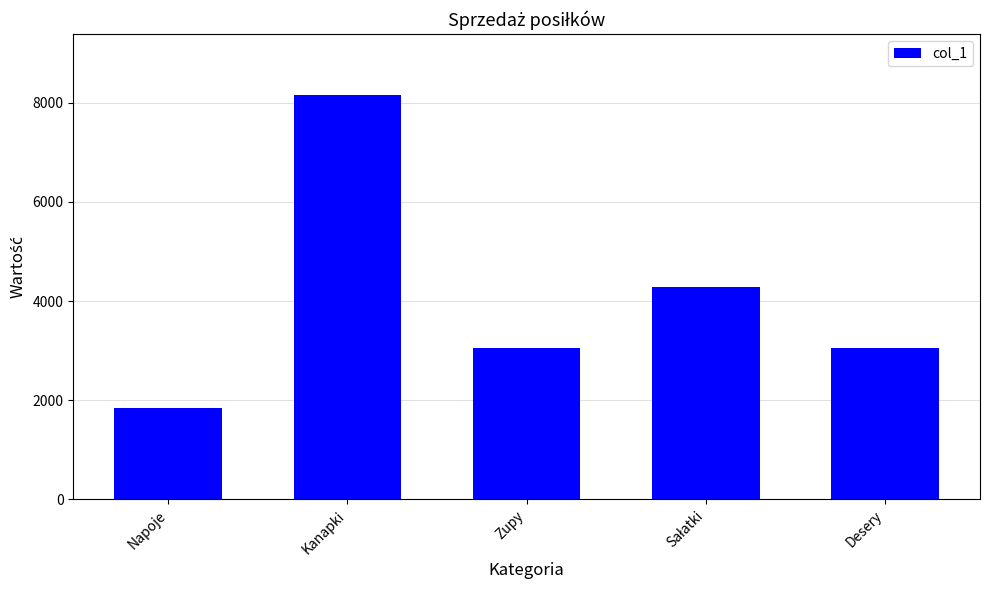

The chart shows a value of 4482 at Zupy. True or false?

False